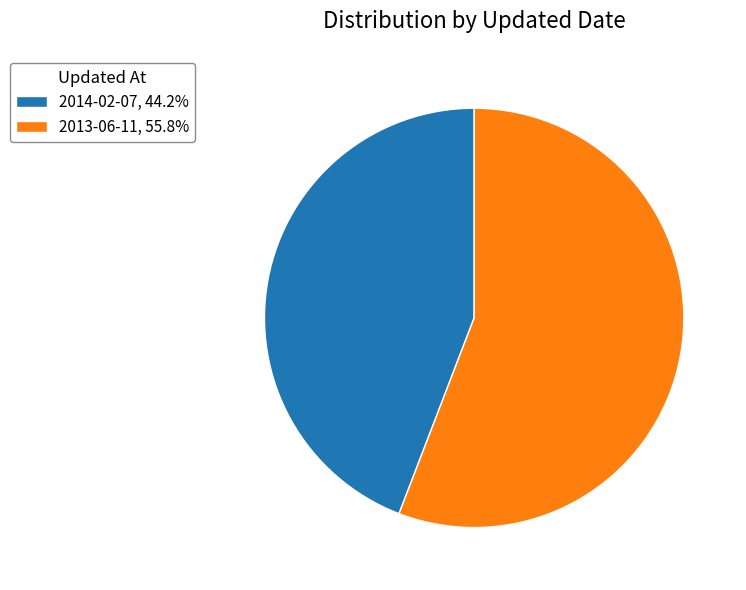

How many slices are in this pie chart?

2